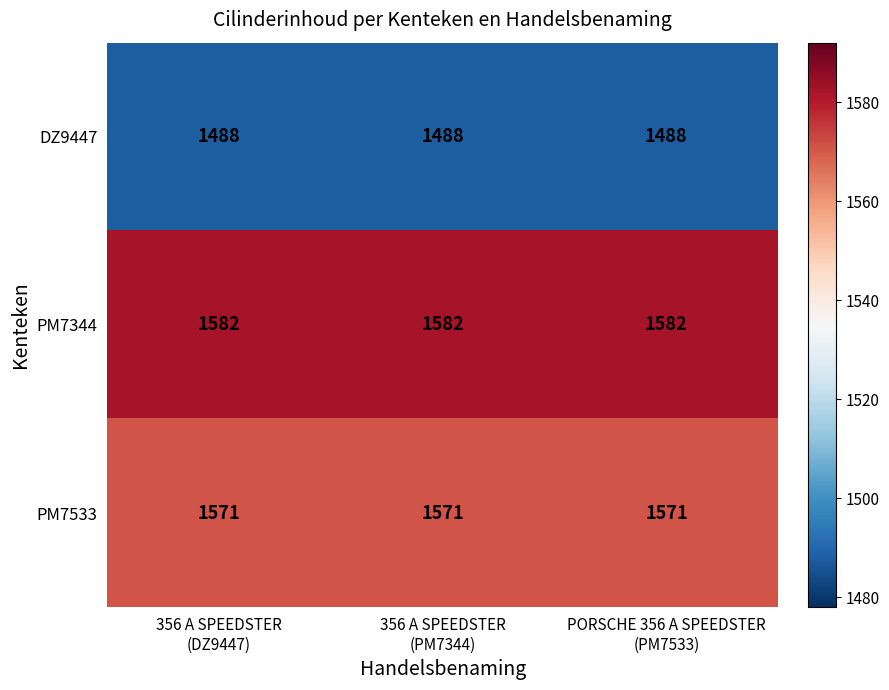

What is the total value across all series at PORSCHE 356 A SPEEDSTER
(PM7533)?

4641